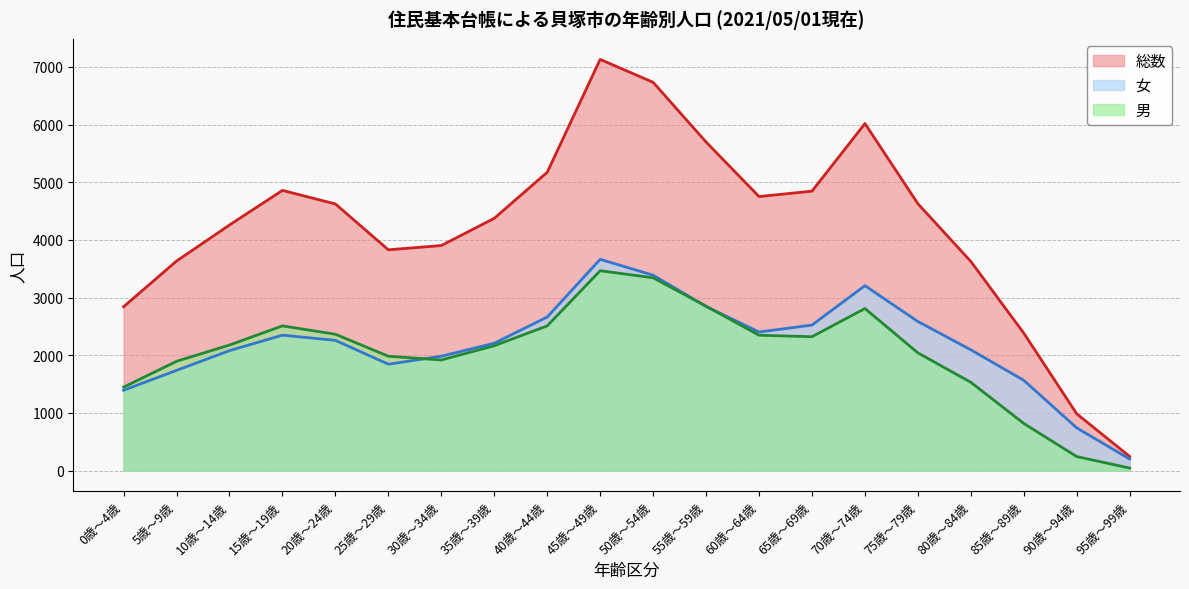

What position from the right is 90歳～94歳?

2